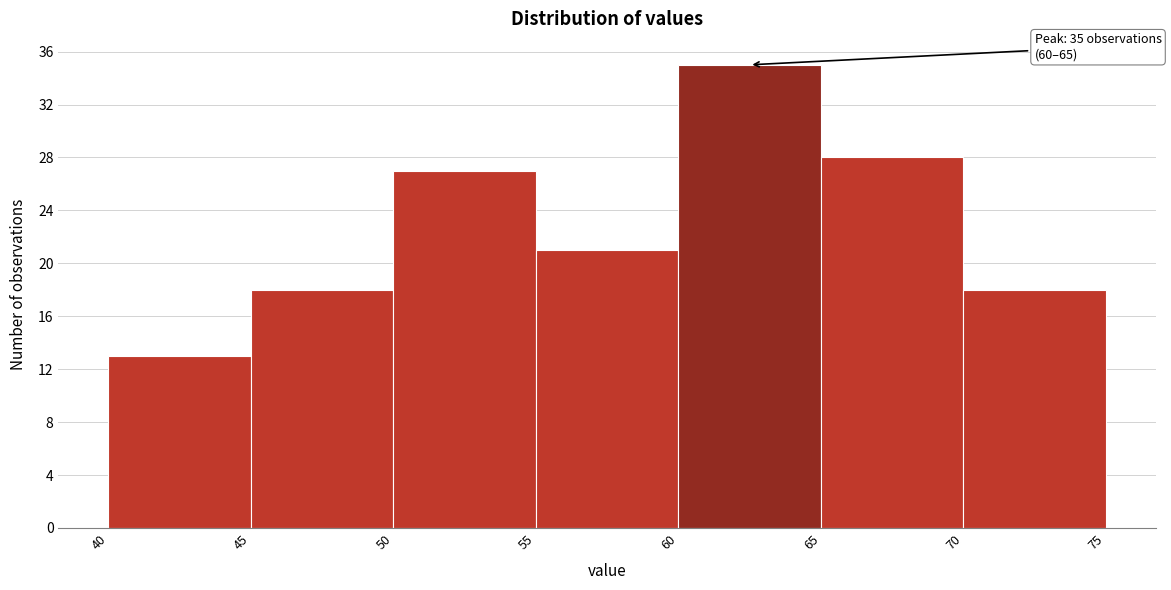

Which range on the x-axis has the tallest bar?

60 to 65